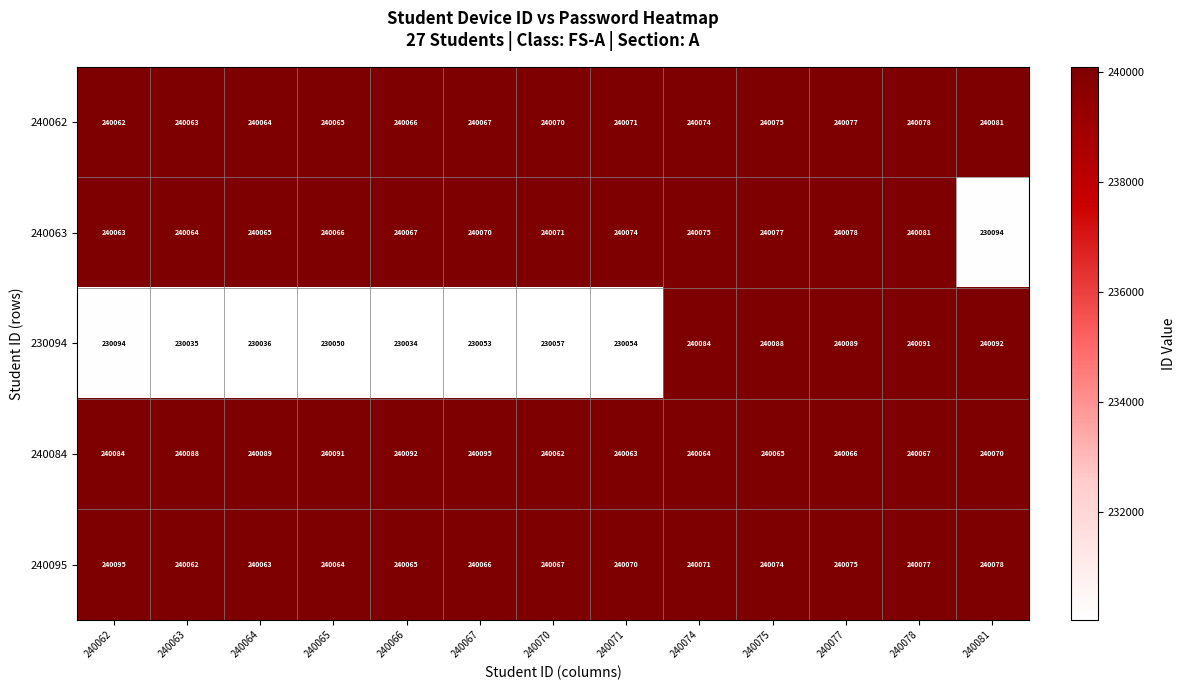

Which series has the largest range (max minus min)?

230094